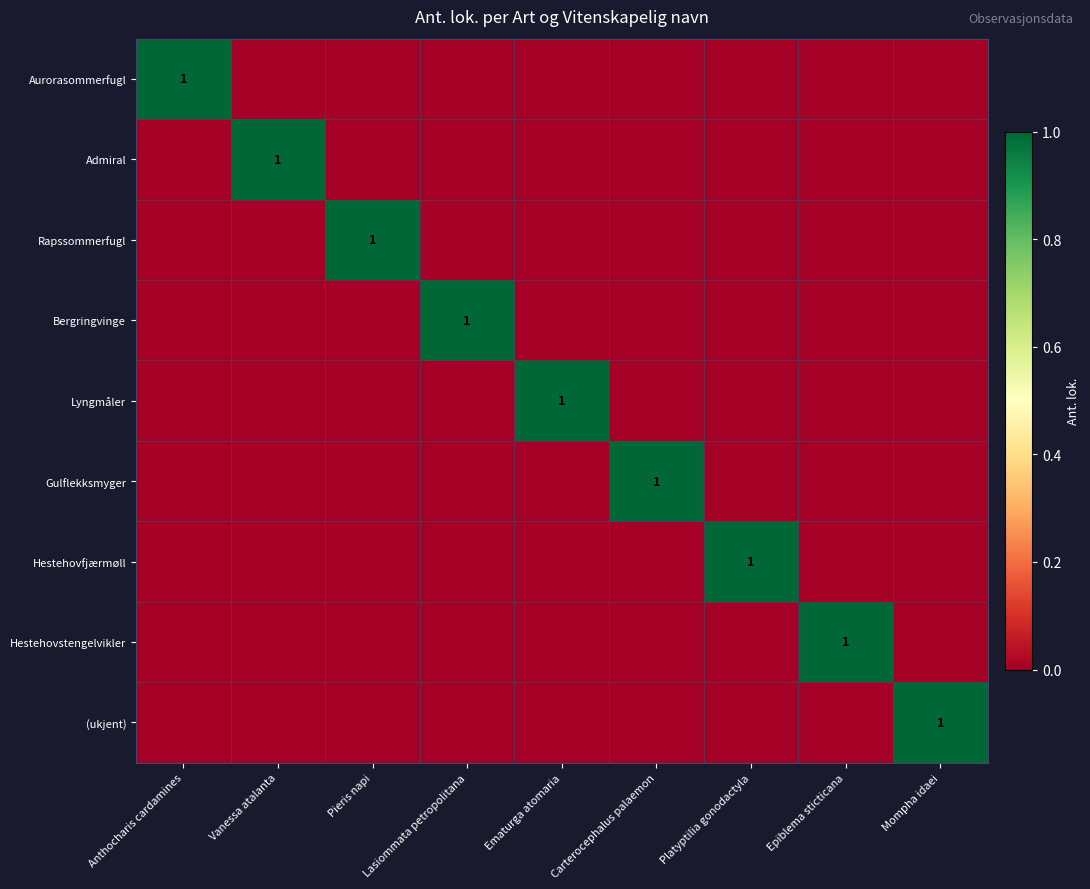

Is it true that Hestehovstengelvikler equals 0 at Platyptilia gonodactyla?

False